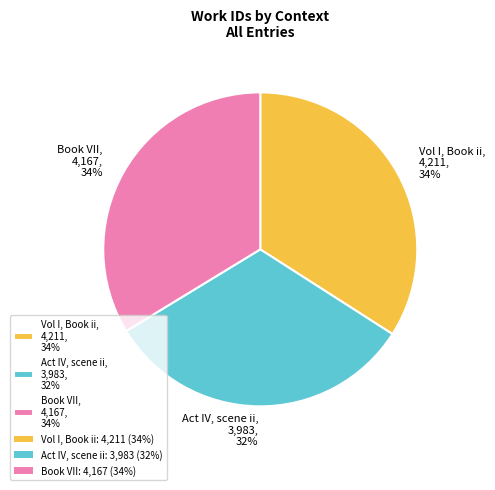

To the nearest percent, what is the average slice percentage?

33%